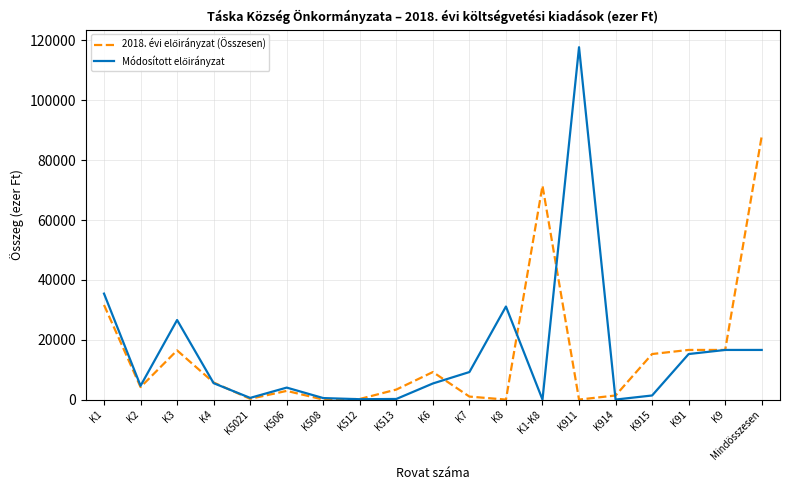

At which category is the sum across all series the highest?

K911